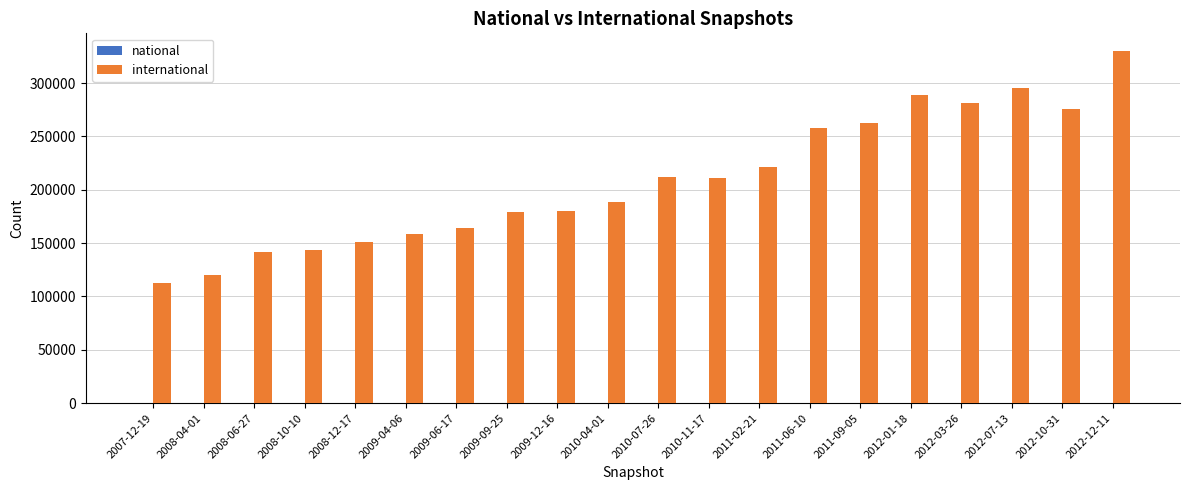

What is the greatest value displayed?

330192